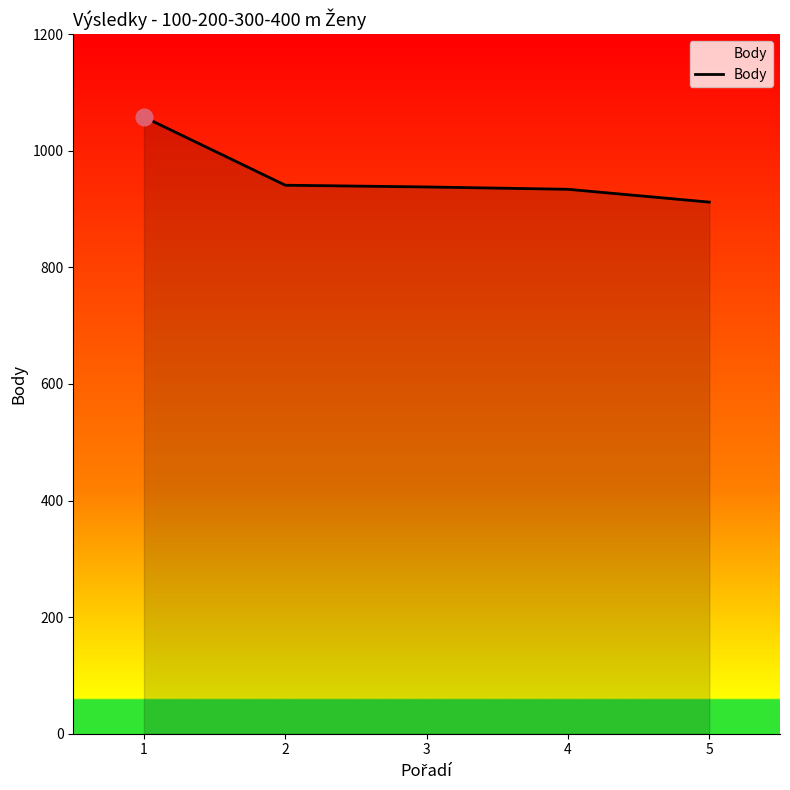

Which label corresponds to the smallest value in the chart?

5